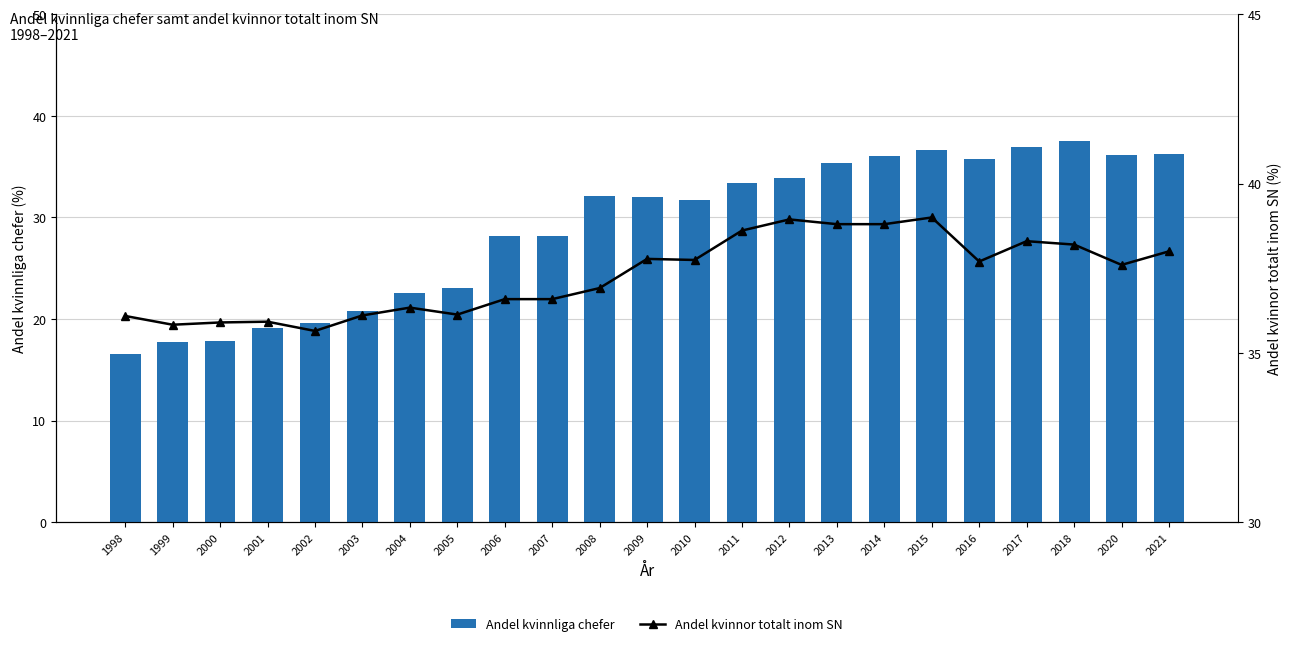

Reading left to right, transcribe all the data shown in this chart.

Andel kvinnliga chefer: 16.6	17.7	17.8	19.1	19.6	20.8	22.6	23.0	28.2	28.2	32.1	32.0	31.7	33.4	33.9	35.3	36.0	36.6	35.8	36.9	37.5	36.1	36.2
Andel kvinnor totalt inom SN: 36.1	35.8	35.9	35.9	35.7	36.1	36.3	36.1	36.6	36.6	36.9	37.8	37.7	38.6	38.9	38.8	38.8	39.0	37.7	38.3	38.2	37.6	38.0